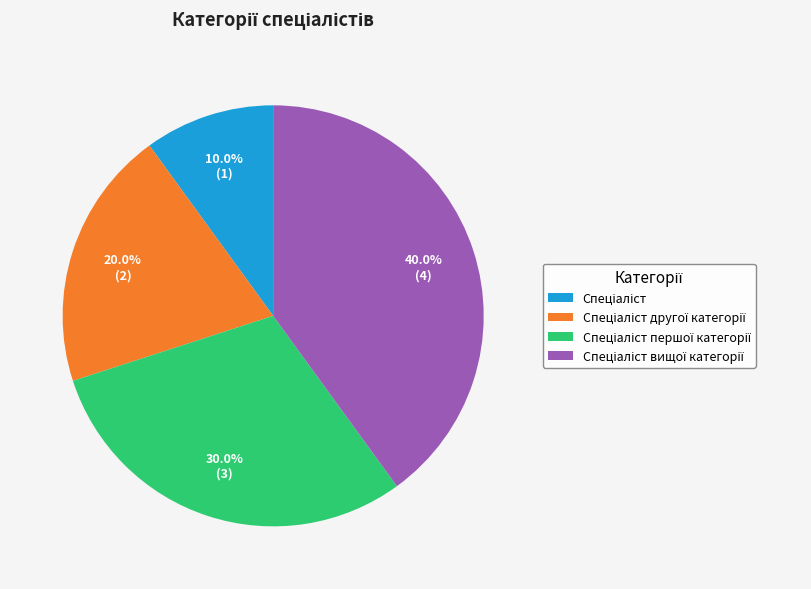

Is there a majority slice in this chart?

No